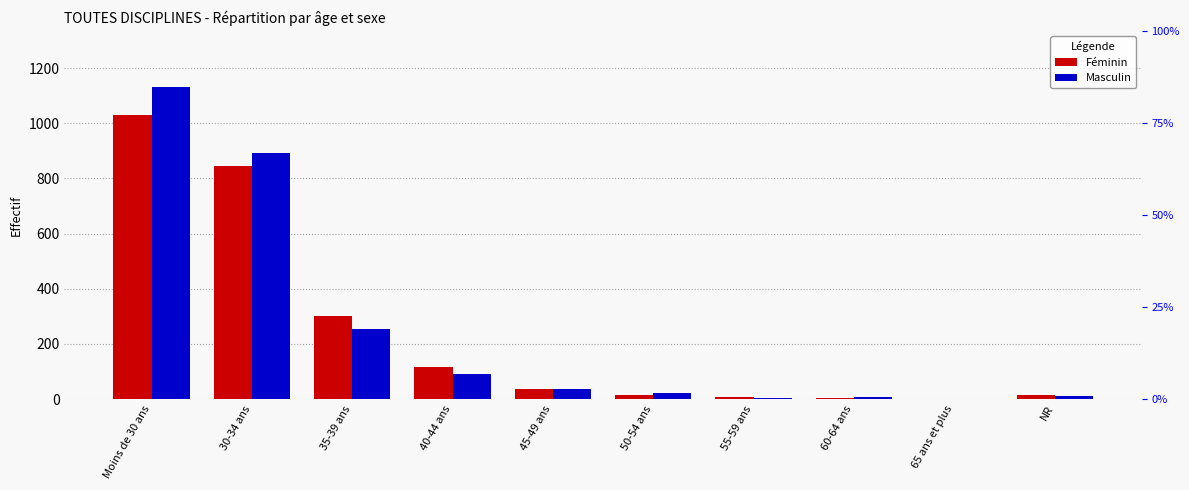

Which series has the largest total across all categories?

Masculin